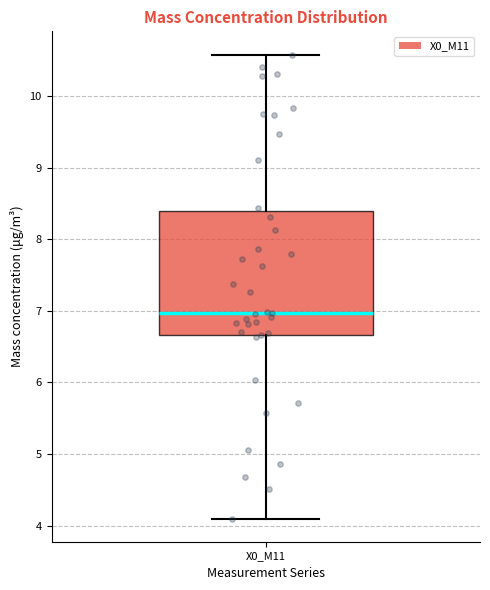

Transcribe this box plot: give where the median line is, the range the box spans, and where the two whiskers end, as read against the y-axis. The values are not printed on the chart, so give them approximately, as read against the axis.

median 7.0, box 6.7 to 8.4, whiskers 4.1 to 10.6